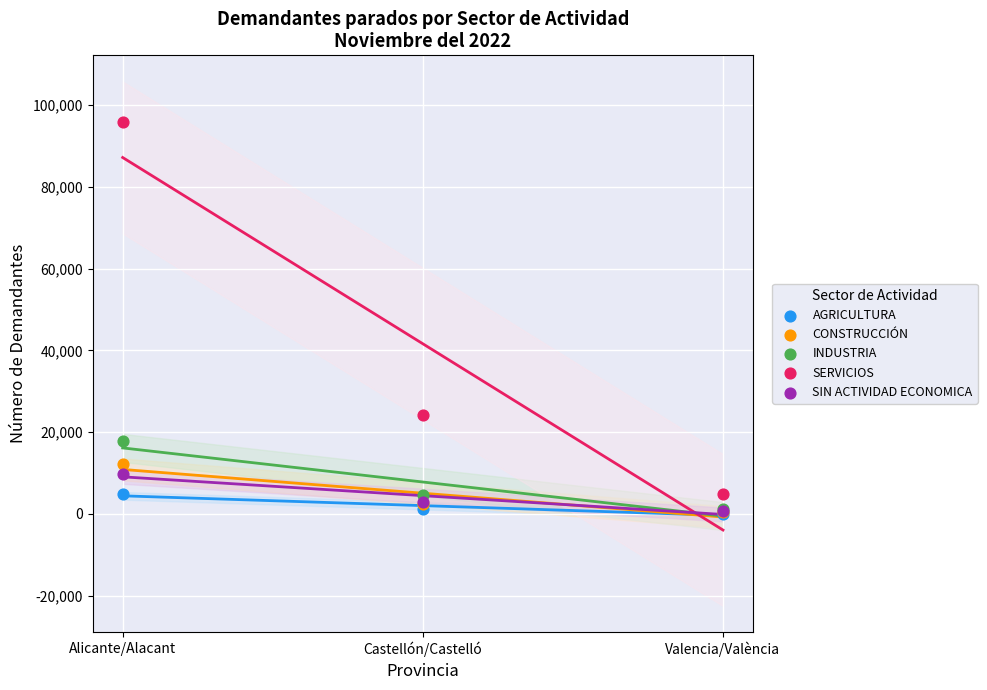

Across all series, what Y value is closest to 48017?

24123